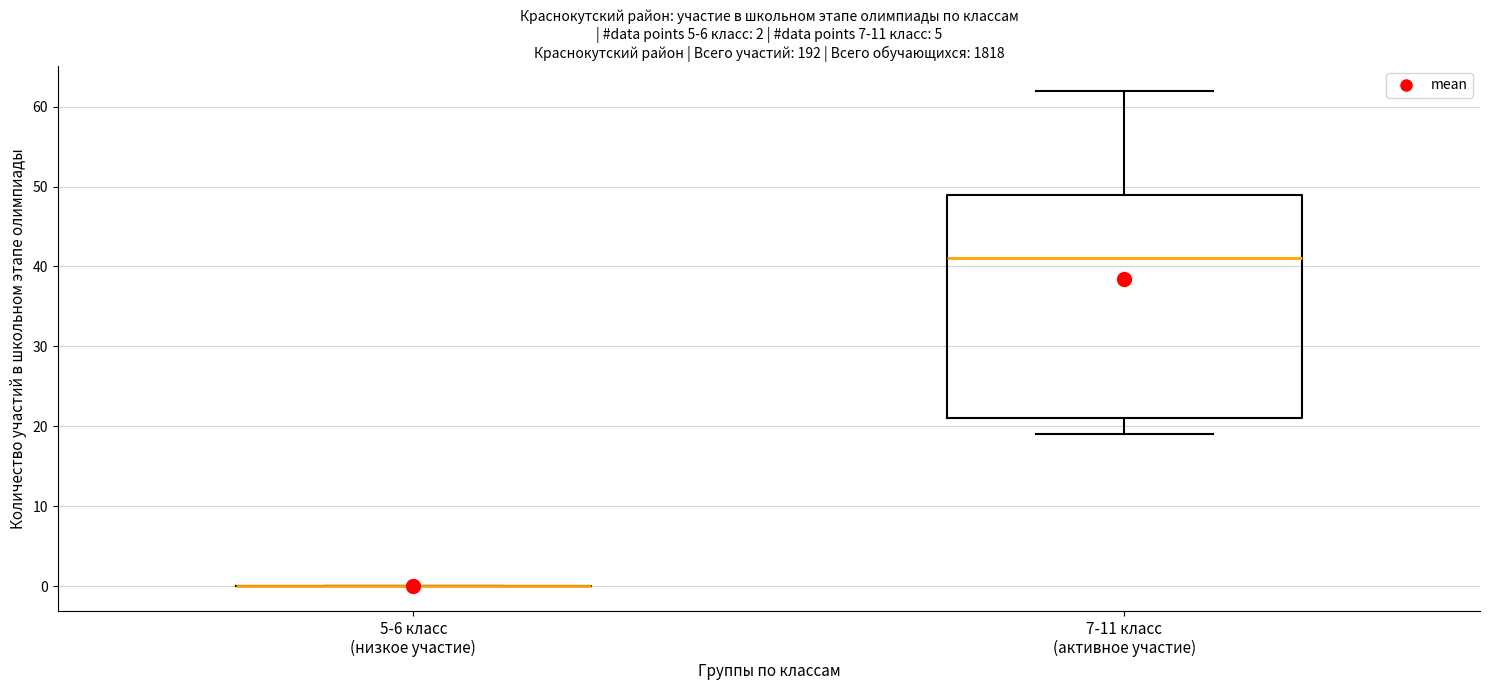

Comparing the boxes themselves (not the whiskers), which one is the tallest?

7-11 класс (активное участие)